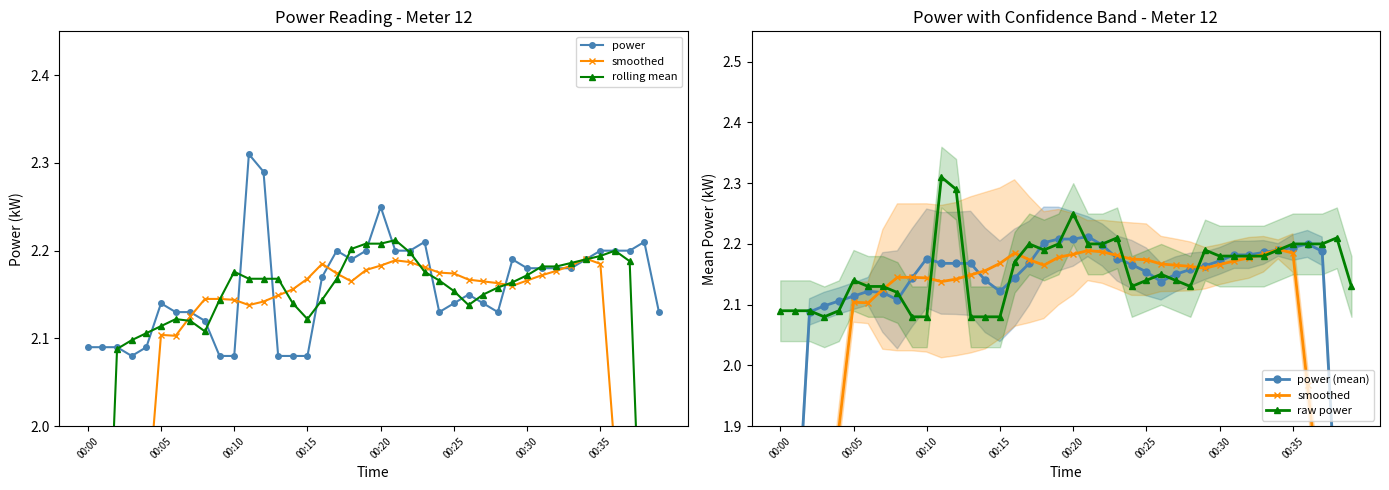

How many lines are shown in the chart?

5